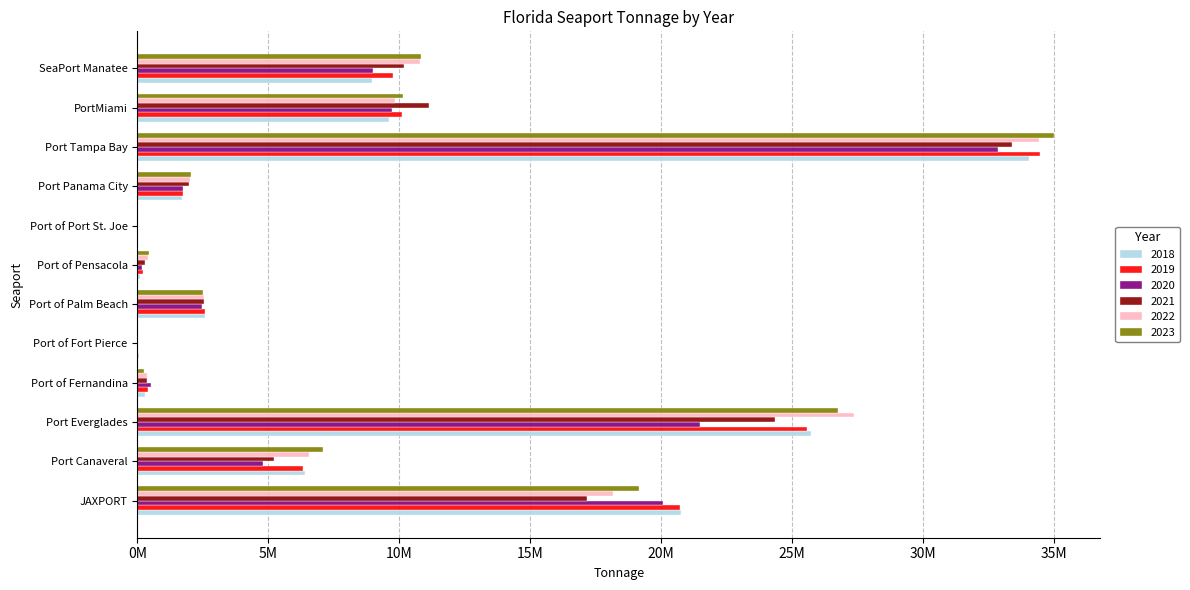

Reading left to right, extract all data points from this chart.

2018: JAXPORT=20739400	Port Canaveral=6417125	Port Everglades=25734854	Port of Fernandina=277000	Port of Fort Pierce=69370	Port of Palm Beach=2567393	Port of Pensacola=114714	Port of Port St. Joe=0	Port Panama City=1706595	Port Tampa Bay=34060821	PortMiami=9611960	SeaPort Manatee=8968898
2019: JAXPORT=20716795	Port Canaveral=6329095	Port Everglades=25574776	Port of Fernandina=422500	Port of Fort Pierce=558	Port of Palm Beach=2565936	Port of Pensacola=211272	Port of Port St. Joe=0	Port Panama City=1754000	Port Tampa Bay=34462971	PortMiami=10121570	SeaPort Manatee=9776076
2020: JAXPORT=20074196	Port Canaveral=4778370	Port Everglades=21477099	Port of Fernandina=510000	Port of Fort Pierce=0	Port of Palm Beach=2477853	Port of Pensacola=188220	Port of Port St. Joe=0	Port Panama City=1751986	Port Tampa Bay=32851039	PortMiami=9725274	SeaPort Manatee=9011733
2021: JAXPORT=17171250	Port Canaveral=5202535	Port Everglades=24342561	Port of Fernandina=367715	Port of Fort Pierce=0	Port of Palm Beach=2546285	Port of Pensacola=274313	Port of Port St. Joe=24000	Port Panama City=1952283	Port Tampa Bay=33396989	PortMiami=11147994	SeaPort Manatee=10182737
2022: JAXPORT=18160342	Port Canaveral=6564851	Port Everglades=27351508	Port of Fernandina=371180	Port of Fort Pierce=0	Port of Palm Beach=2560462	Port of Pensacola=421438	Port of Port St. Joe=0	Port Panama City=2023431	Port Tampa Bay=34428184	PortMiami=9853645	SeaPort Manatee=10796964
2023: JAXPORT=19168584	Port Canaveral=7100711	Port Everglades=26736246	Port of Fernandina=269594	Port of Fort Pierce=0	Port of Palm Beach=2523021	Port of Pensacola=435050	Port of Port St. Joe=0	Port Panama City=2037305	Port Tampa Bay=35015561	PortMiami=10147576	SeaPort Manatee=10812114